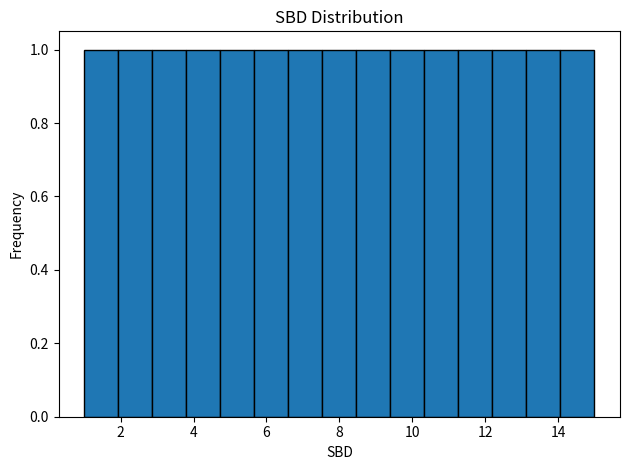

How tall is the bar that spans 12.2 to 13.2 on the x-axis? Neither the bar edges nor the heights are printed on the chart, so give them approximately, as read against the axes.

1